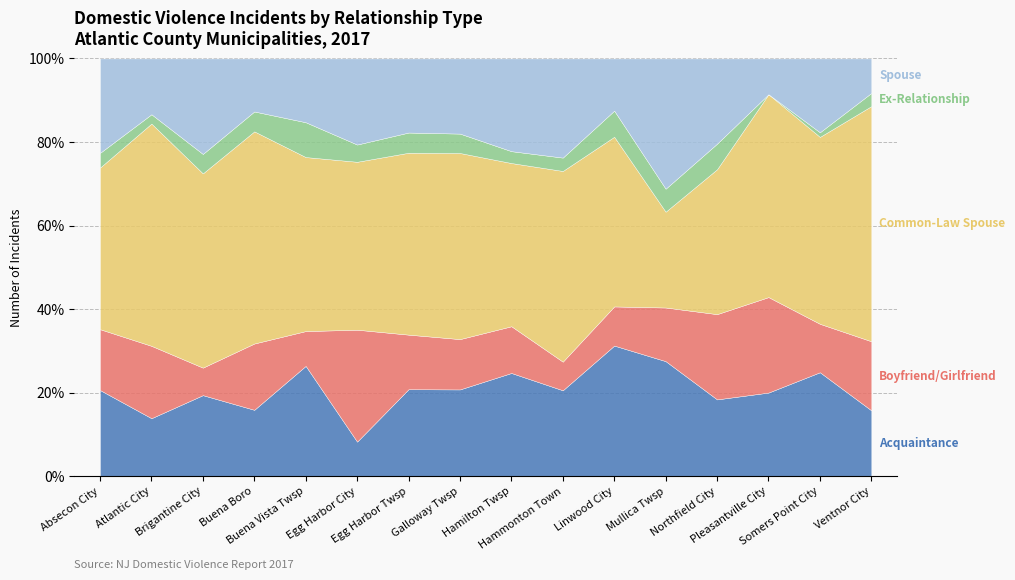

What is the total value across all series at Egg Harbor Twsp?

100.0